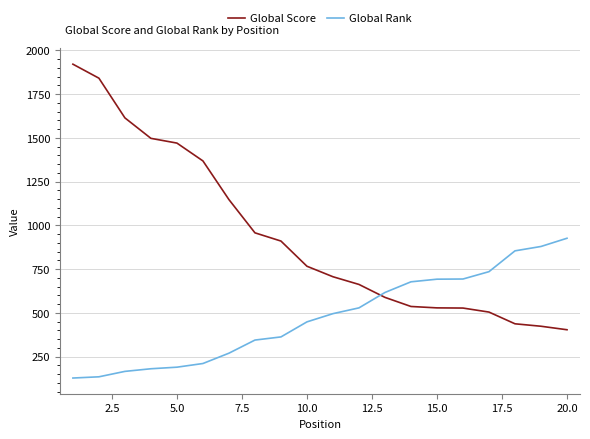

After their last crossing, which series has the higher values: Global Rank or Global Score?

Global Rank